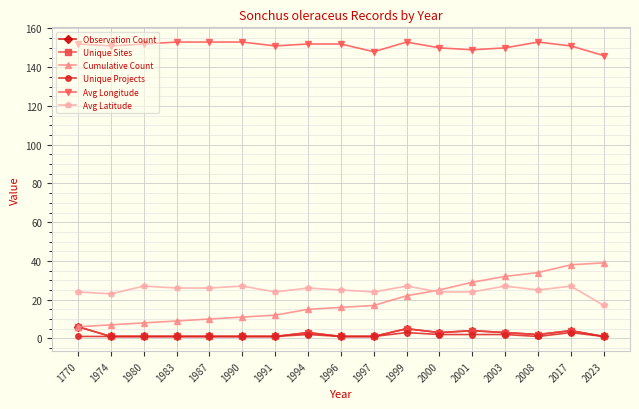

Does the chart have visible grid lines?

Yes